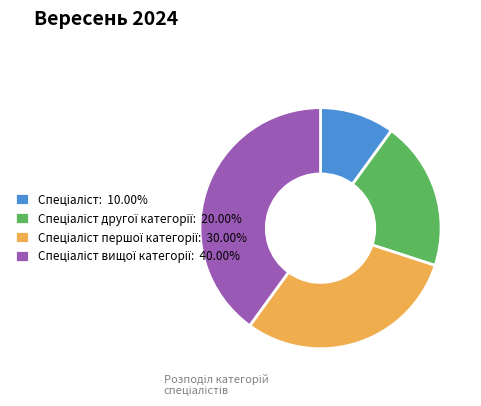

Does any single category account for the majority?

No